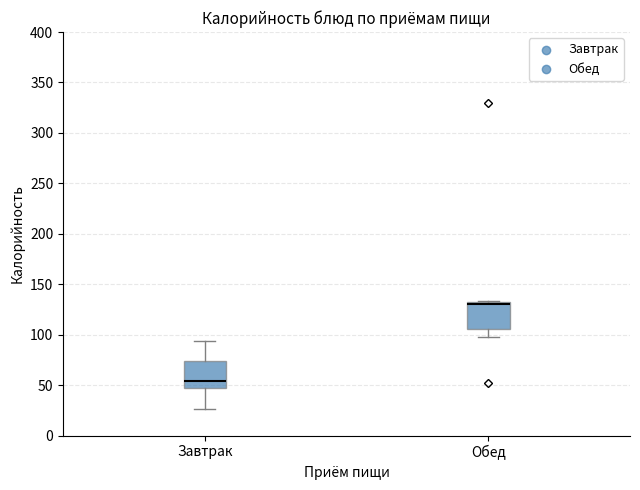

Reading left to right, read every box against the y-axis: the position of its median line, the range the box covers, and the ends of its whiskers. The values are not printed on the chart, so give them approximately, as read against the axis.

Завтрак: median 55, box 45 to 75, whiskers 25 to 95
Обед: median 130, box 105 to 135, whiskers 100 to 135